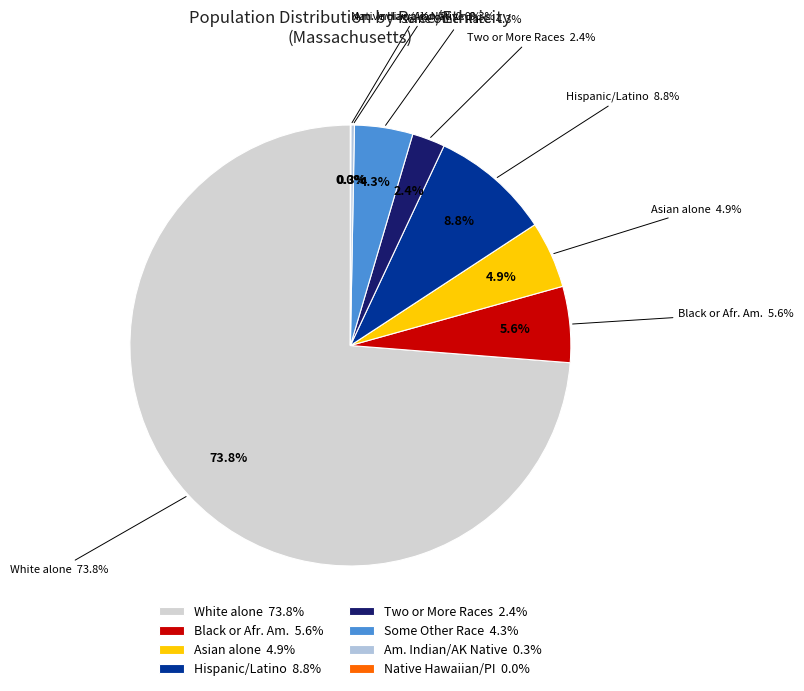

How many segments does this pie chart have?

8